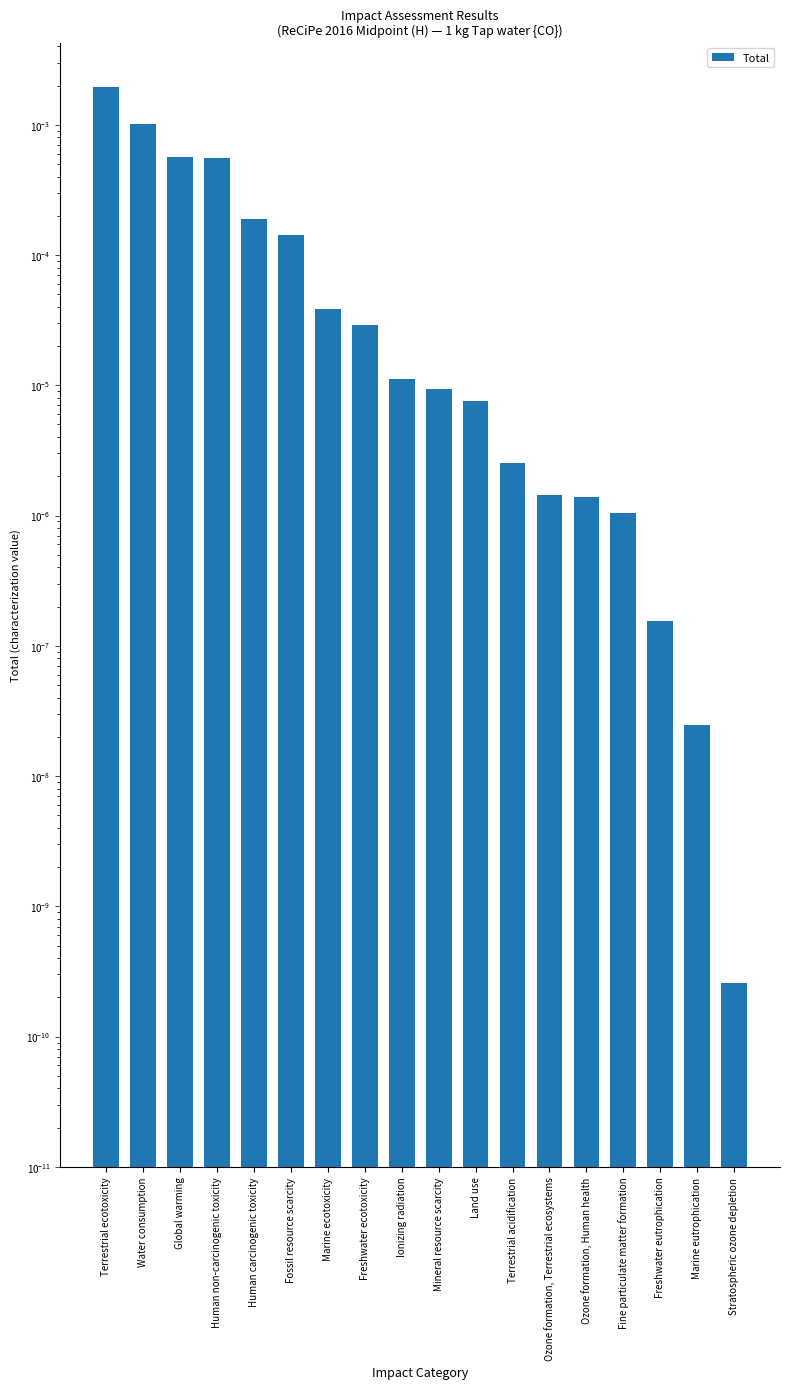

How many bars are there in total?

18